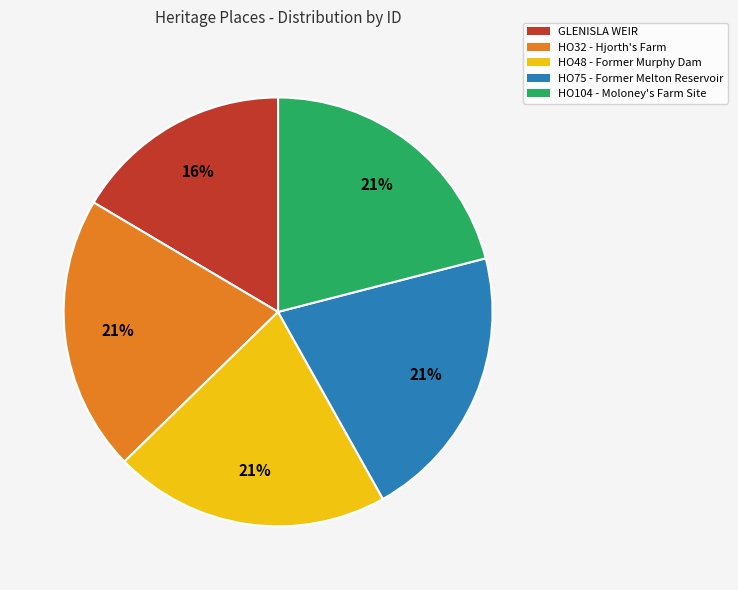

Count the number of slices in the pie.

5